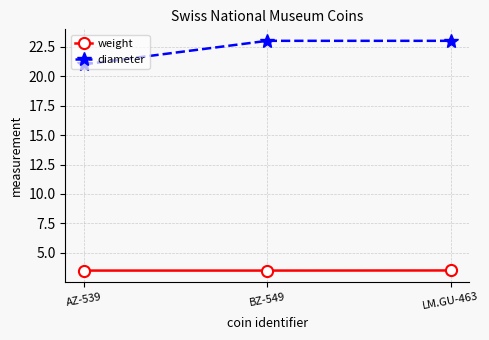

Rank the series by their average value, from highest to lowest.

diameter, weight